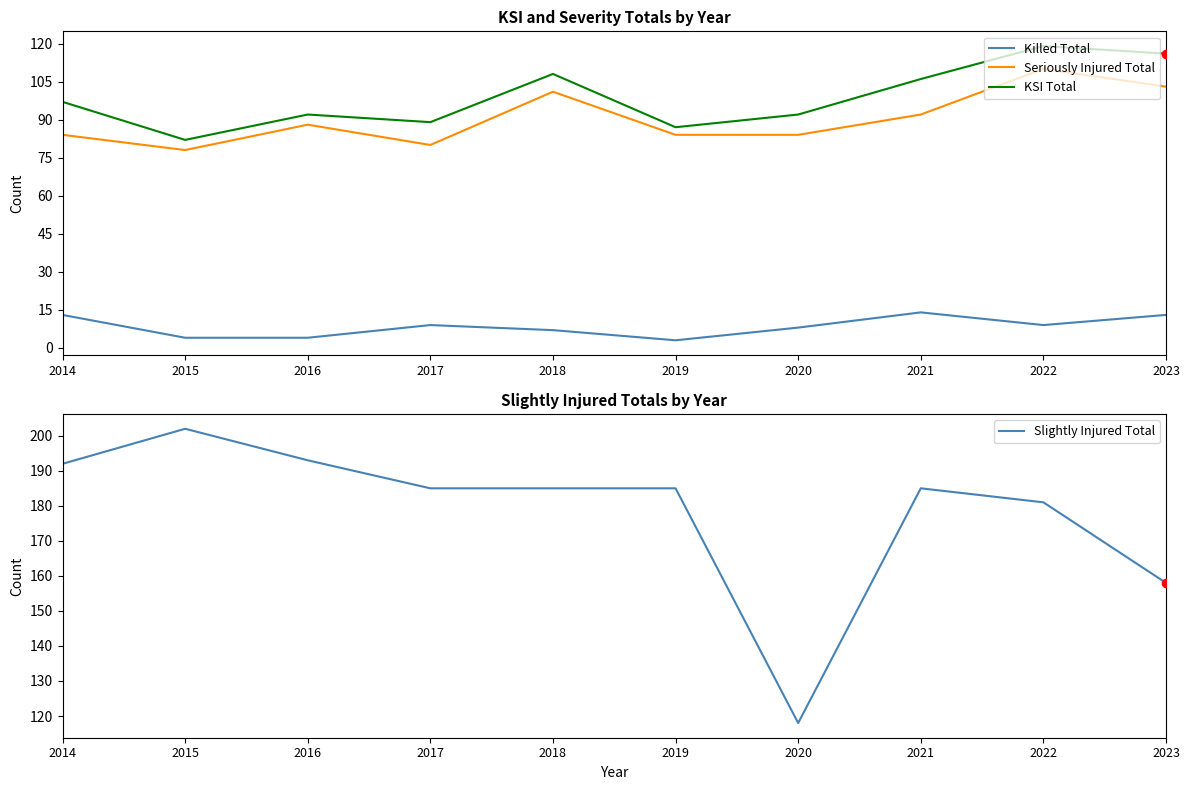

Which series changed the most between 2014 and 2015?

KSI Total